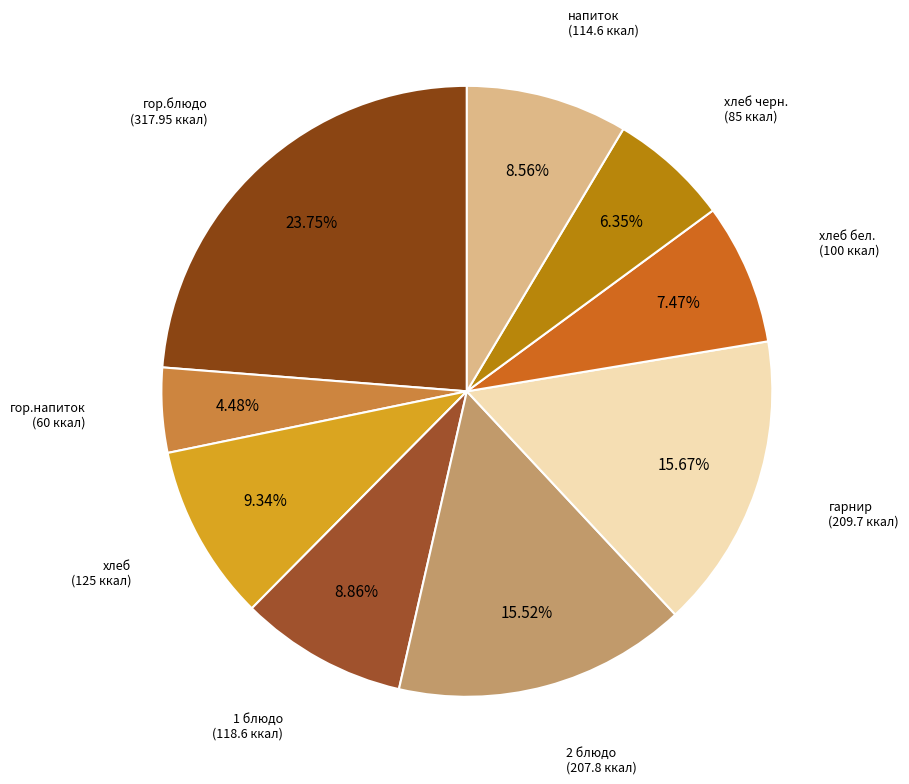

Which slice is the smallest?

гор.напиток